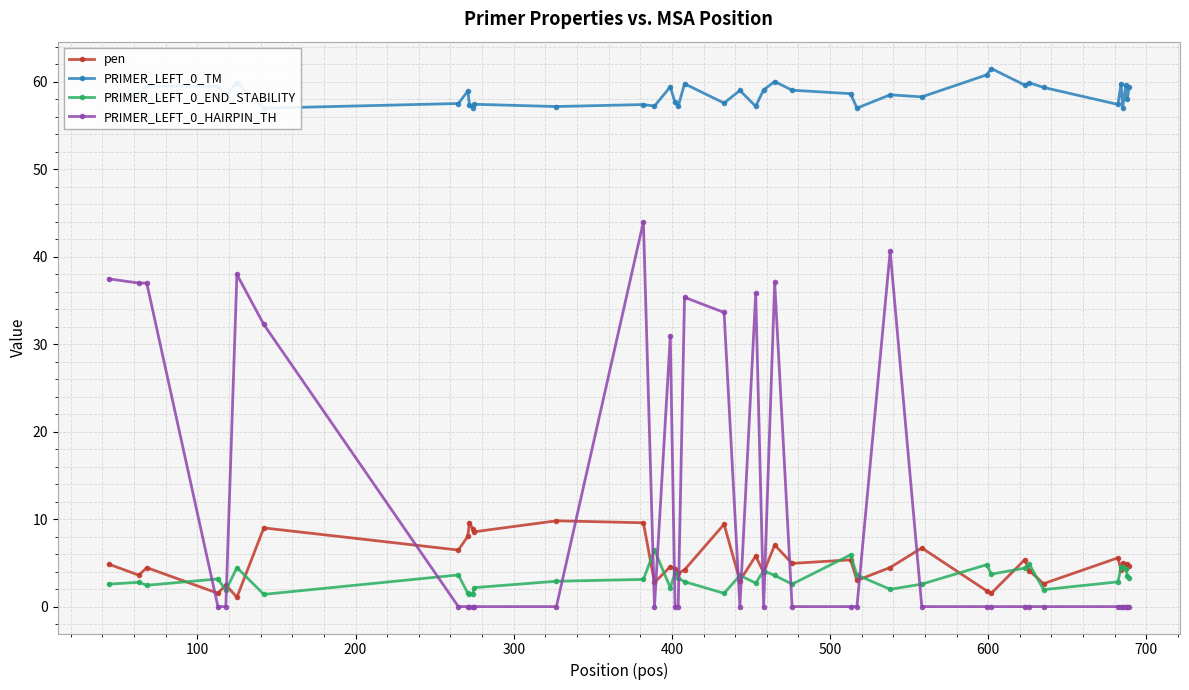

True or false: PRIMER_LEFT_0_TM and pen cross at least once.

False